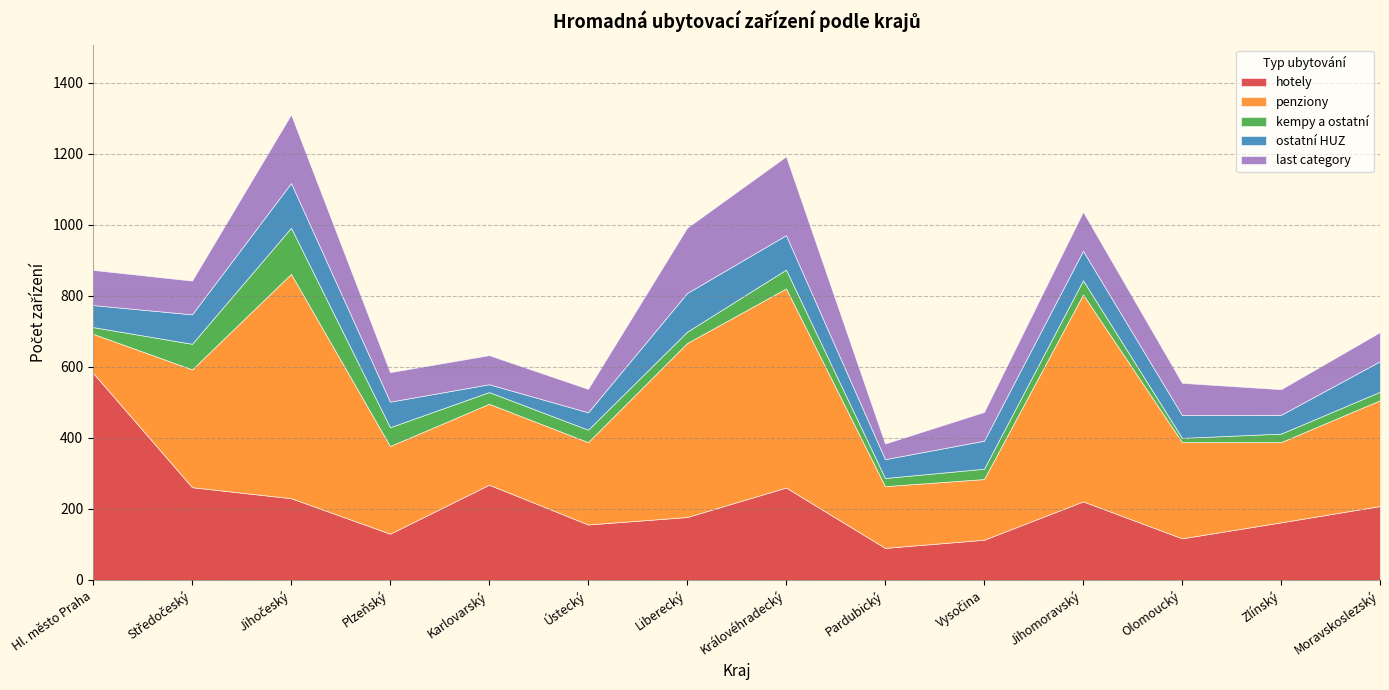

True or false: penziony has more than 1 points higher than both neighbors.

True